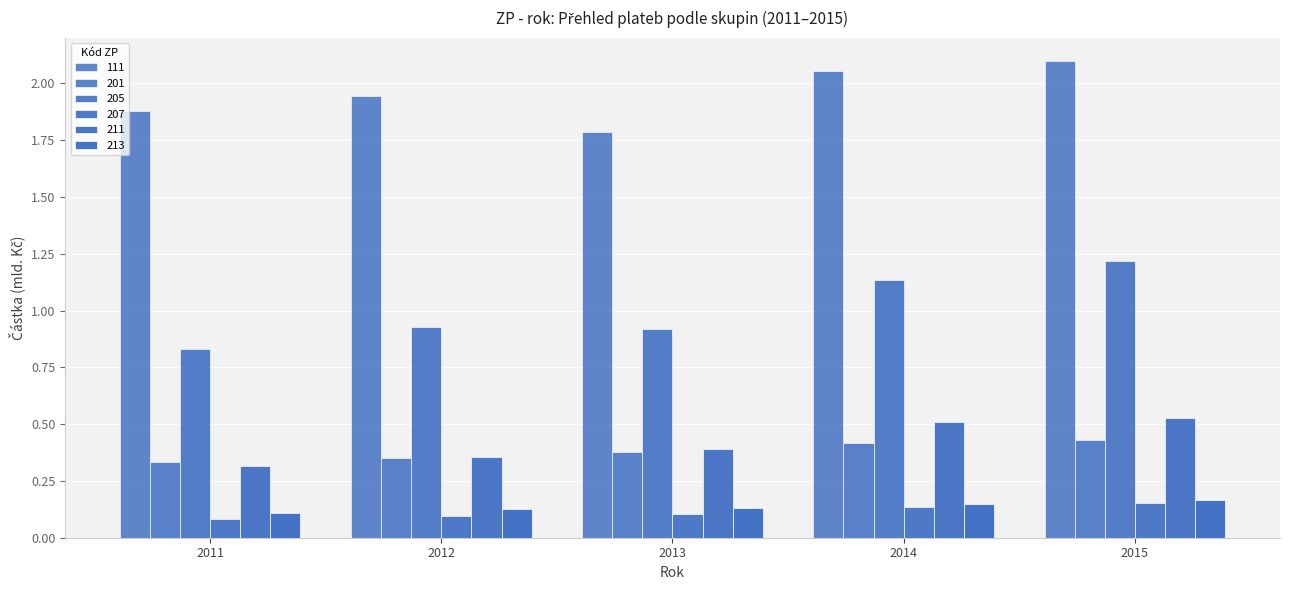

How many bars are there in each group?

6